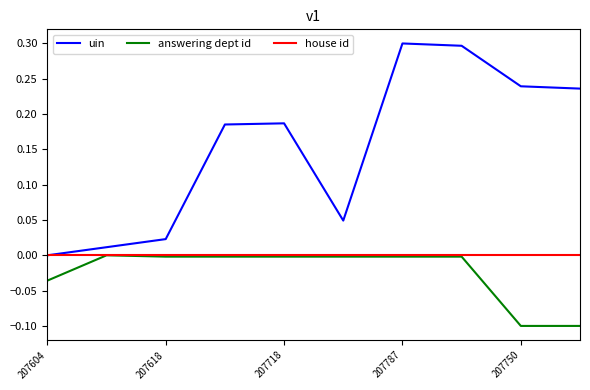

How many categories are shown in the chart?

10